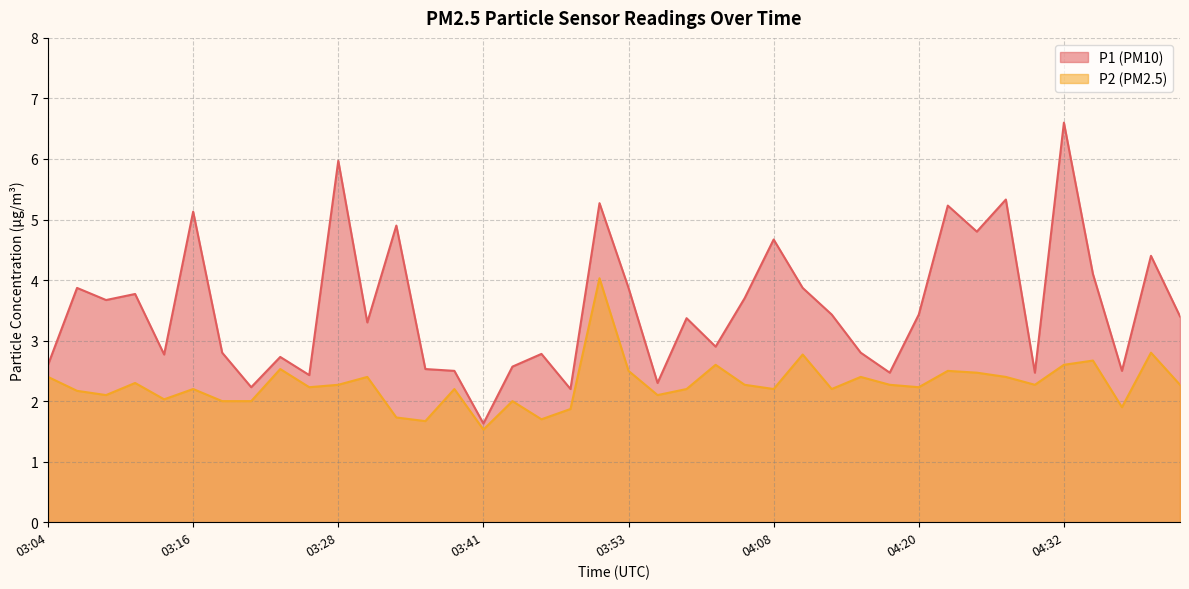

What is the minimum value shown in the chart?

1.5